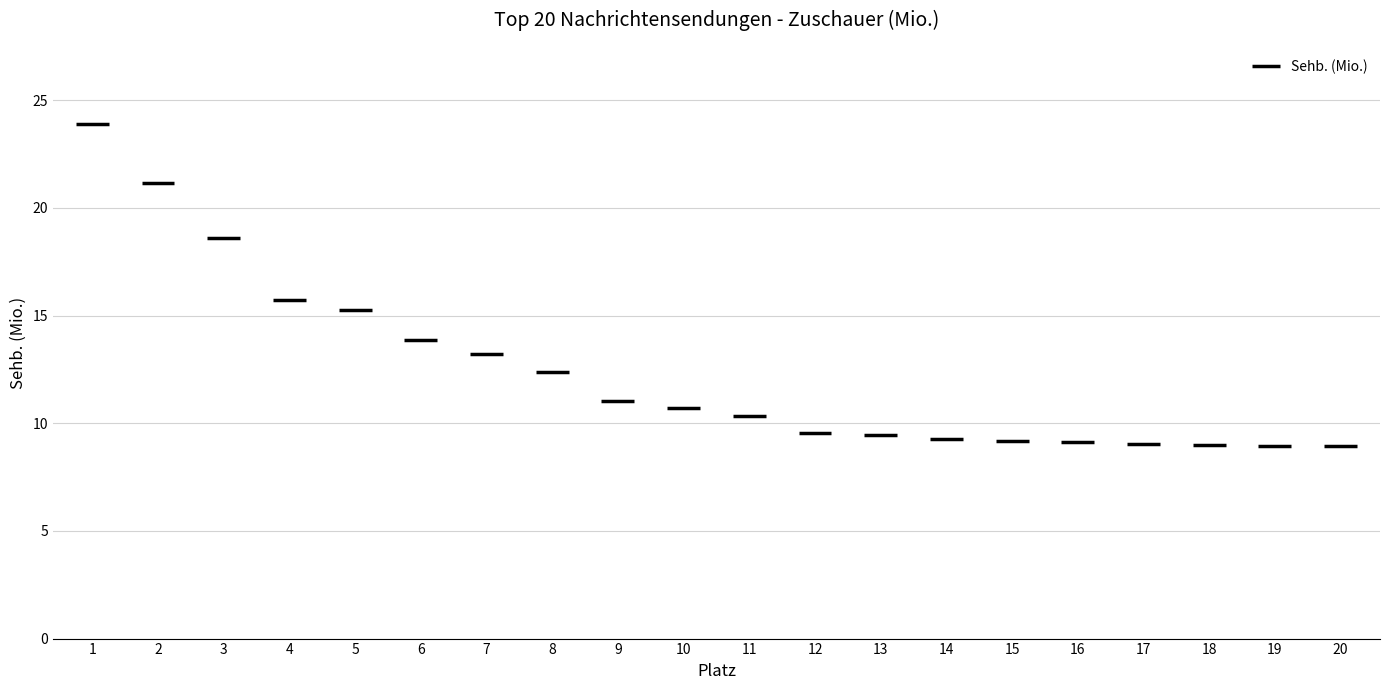

What is the difference between the maximum and minimum values?

15.0